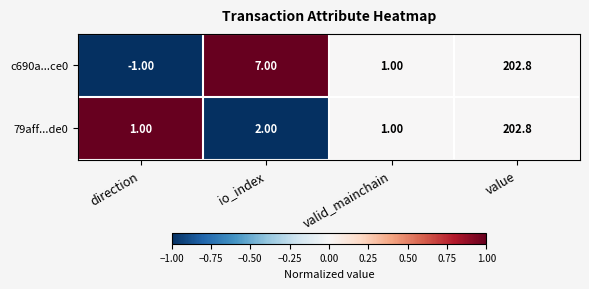

How many distinct data groups are displayed?

2